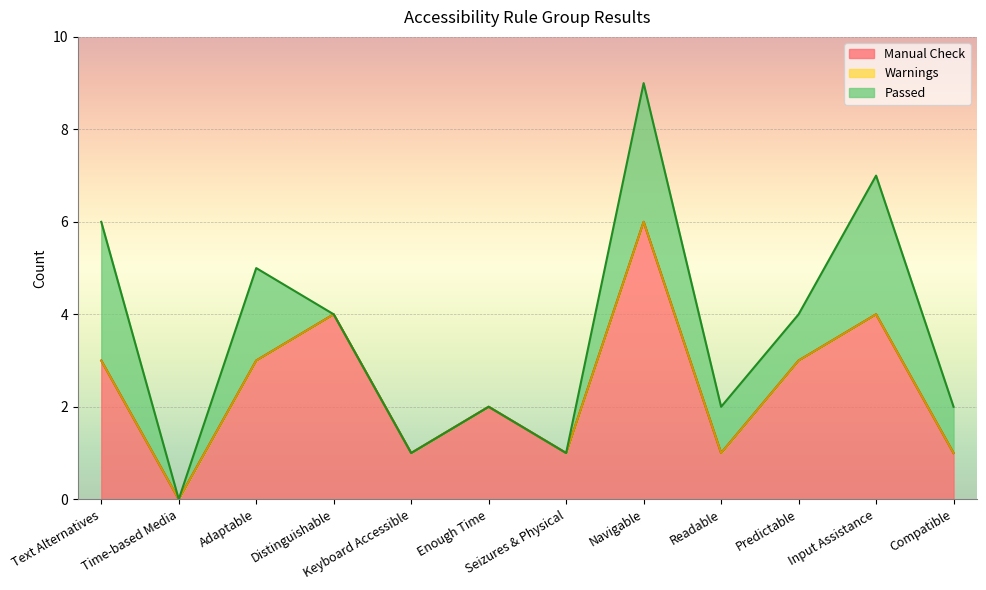

True or false: Passed and Manual Check cross at least once.

False